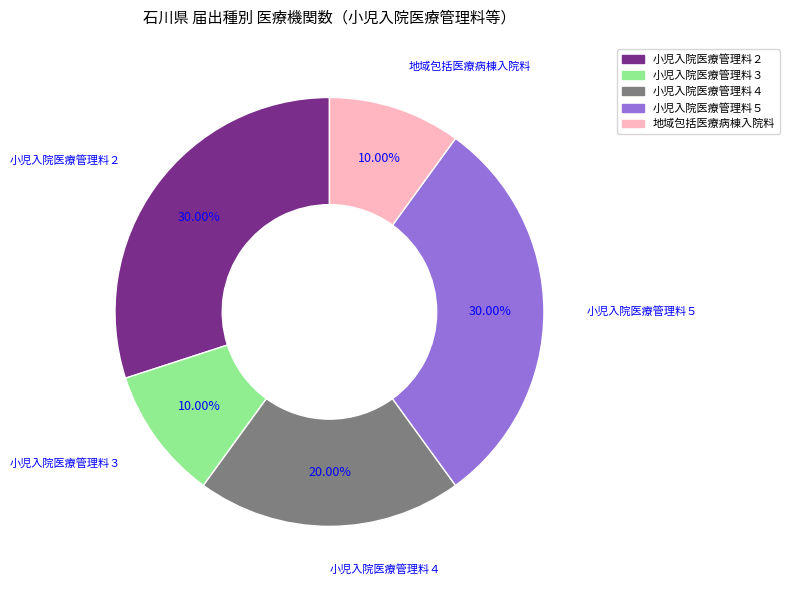

What percentage is the 小児入院医療管理料３ slice, to the nearest percent?

10%